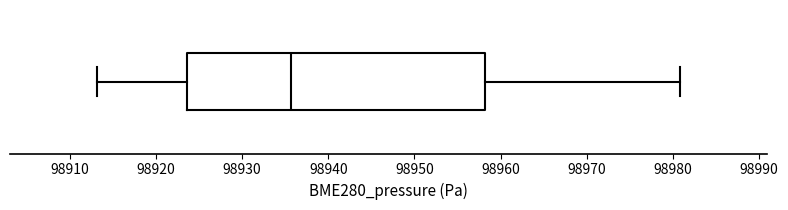

Read this box plot against the x-axis: the position of the median line, the range covered by the box, and the ends of both whiskers. The values are not printed on the chart, so give them approximately, as read against the axis.

median 98936, box 98924 to 98958, whiskers 98913 to 98981